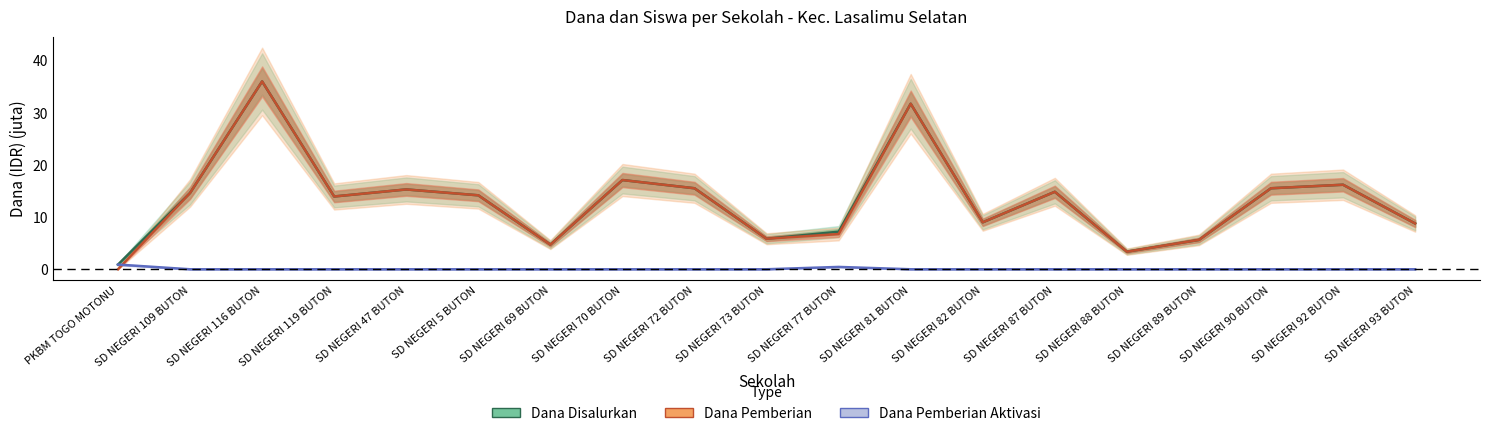

Reading left to right, transcribe all the data shown in this chart.

Dana Disalurkan: PKBM TOGO MOTONU=0.9	SD NEGERI 109 BUTON=14.6	SD NEGERI 116 BUTON=36.0	SD NEGERI 119 BUTON=13.9	SD NEGERI 47 BUTON=15.3	SD NEGERI 5 BUTON=14.2	SD NEGERI 69 BUTON=4.7	SD NEGERI 70 BUTON=17.1	SD NEGERI 72 BUTON=15.5	SD NEGERI 73 BUTON=5.8	SD NEGERI 77 BUTON=7.2	SD NEGERI 81 BUTON=31.7	SD NEGERI 82 BUTON=9.0	SD NEGERI 87 BUTON=14.8	SD NEGERI 88 BUTON=3.4	SD NEGERI 89 BUTON=5.6	SD NEGERI 90 BUTON=15.5	SD NEGERI 92 BUTON=16.2	SD NEGERI 93 BUTON=8.8
Dana Pemberian: PKBM TOGO MOTONU=0.0	SD NEGERI 109 BUTON=14.6	SD NEGERI 116 BUTON=36.0	SD NEGERI 119 BUTON=13.9	SD NEGERI 47 BUTON=15.3	SD NEGERI 5 BUTON=14.2	SD NEGERI 69 BUTON=4.7	SD NEGERI 70 BUTON=17.1	SD NEGERI 72 BUTON=15.5	SD NEGERI 73 BUTON=5.8	SD NEGERI 77 BUTON=6.8	SD NEGERI 81 BUTON=31.7	SD NEGERI 82 BUTON=9.0	SD NEGERI 87 BUTON=14.8	SD NEGERI 88 BUTON=3.4	SD NEGERI 89 BUTON=5.6	SD NEGERI 90 BUTON=15.5	SD NEGERI 92 BUTON=16.2	SD NEGERI 93 BUTON=8.8
Dana Pemberian Aktivasi: PKBM TOGO MOTONU=0.9	SD NEGERI 109 BUTON=0.0	SD NEGERI 116 BUTON=0.0	SD NEGERI 119 BUTON=0.0	SD NEGERI 47 BUTON=0.0	SD NEGERI 5 BUTON=0.0	SD NEGERI 69 BUTON=0.0	SD NEGERI 70 BUTON=0.0	SD NEGERI 72 BUTON=0.0	SD NEGERI 73 BUTON=0.0	SD NEGERI 77 BUTON=0.5	SD NEGERI 81 BUTON=0.0	SD NEGERI 82 BUTON=0.0	SD NEGERI 87 BUTON=0.0	SD NEGERI 88 BUTON=0.0	SD NEGERI 89 BUTON=0.0	SD NEGERI 90 BUTON=0.0	SD NEGERI 92 BUTON=0.0	SD NEGERI 93 BUTON=0.0